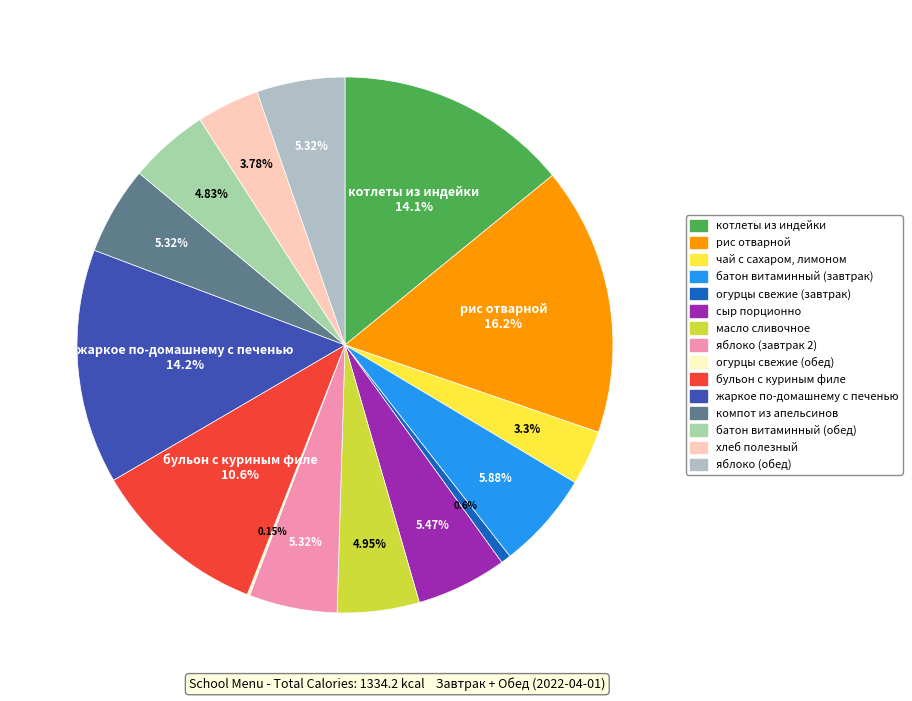

To the nearest percent, what is the combined percentage of рис отварной and компот из апельсинов?

22%